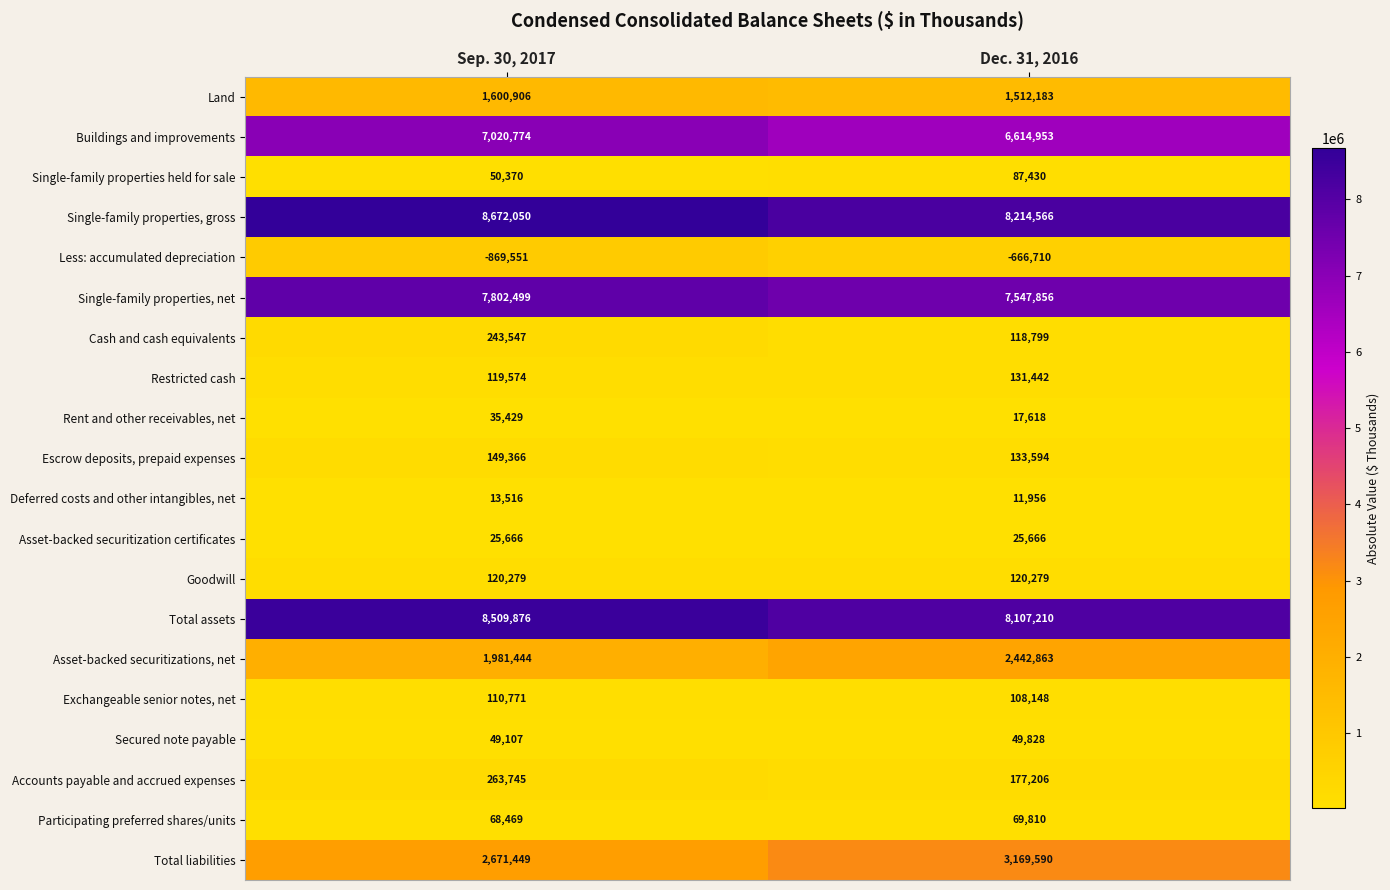

Count the number of data series in this chart.

20